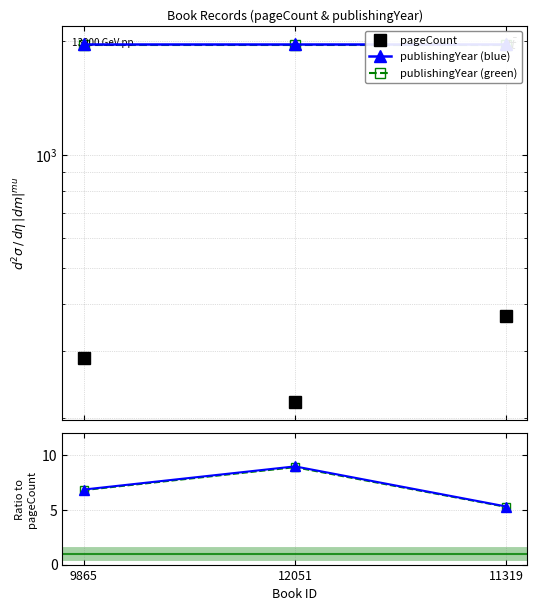

What position from the left is 11319?

3